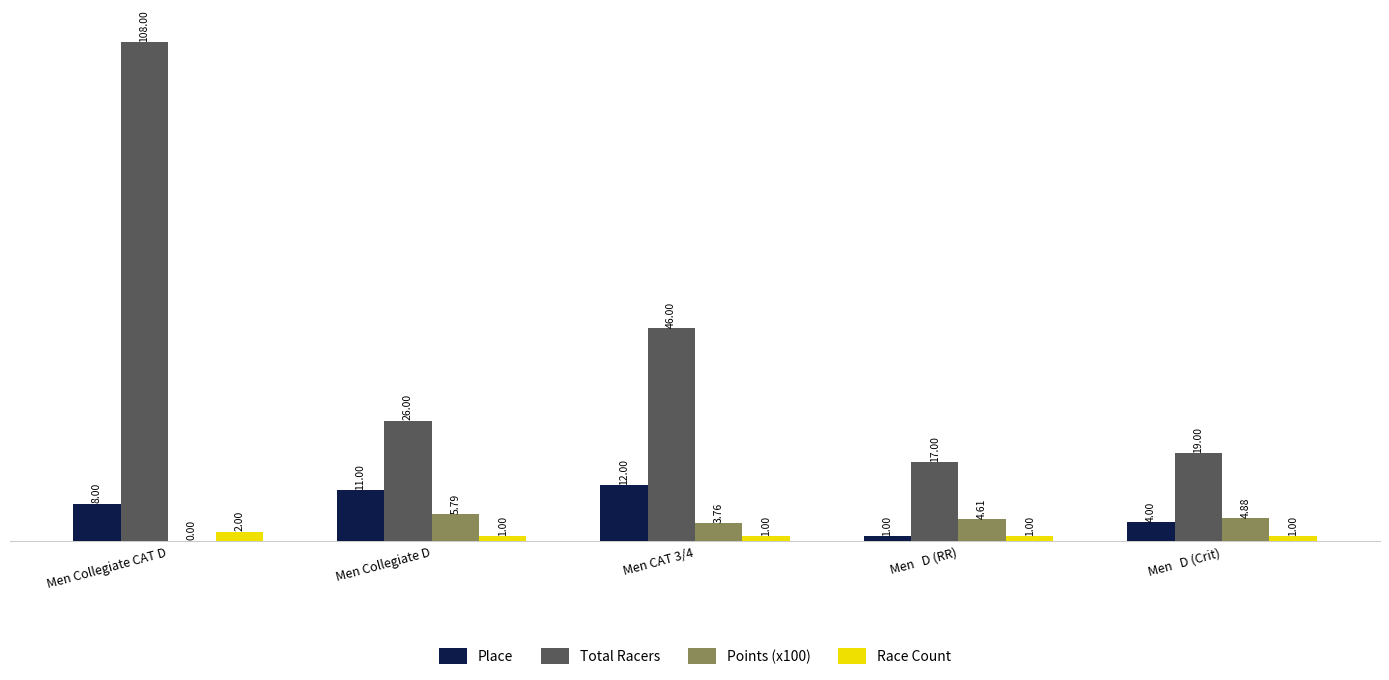

The value of Place at Men Collegiate D is 11.0. True or false?

True